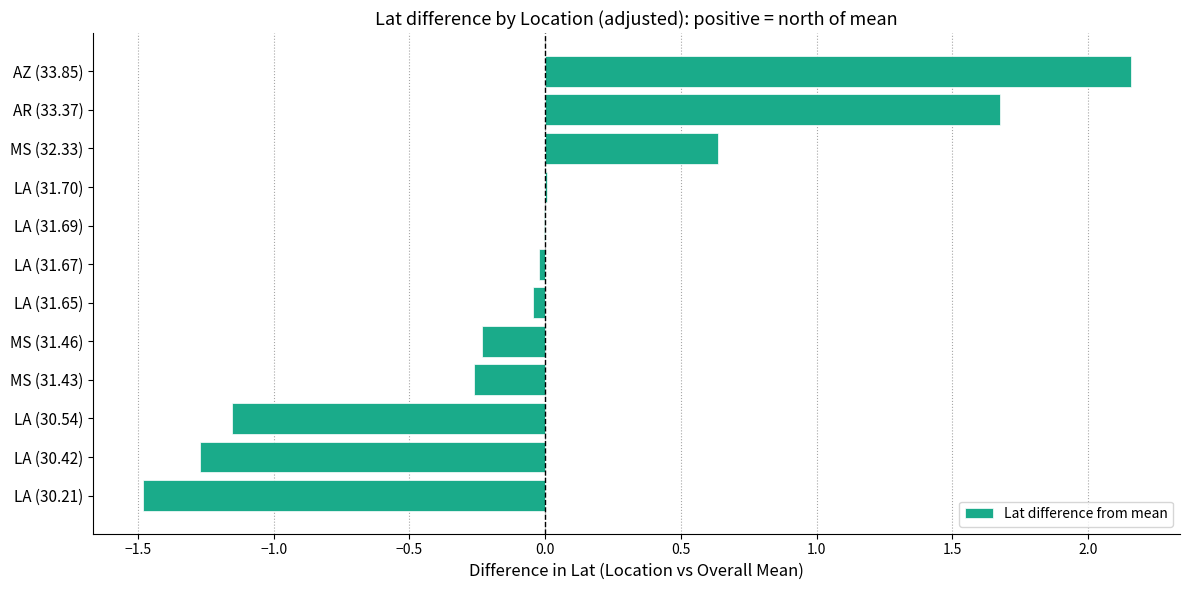

Between MS (31.46) and LA (30.42), which is larger?

MS (31.46)